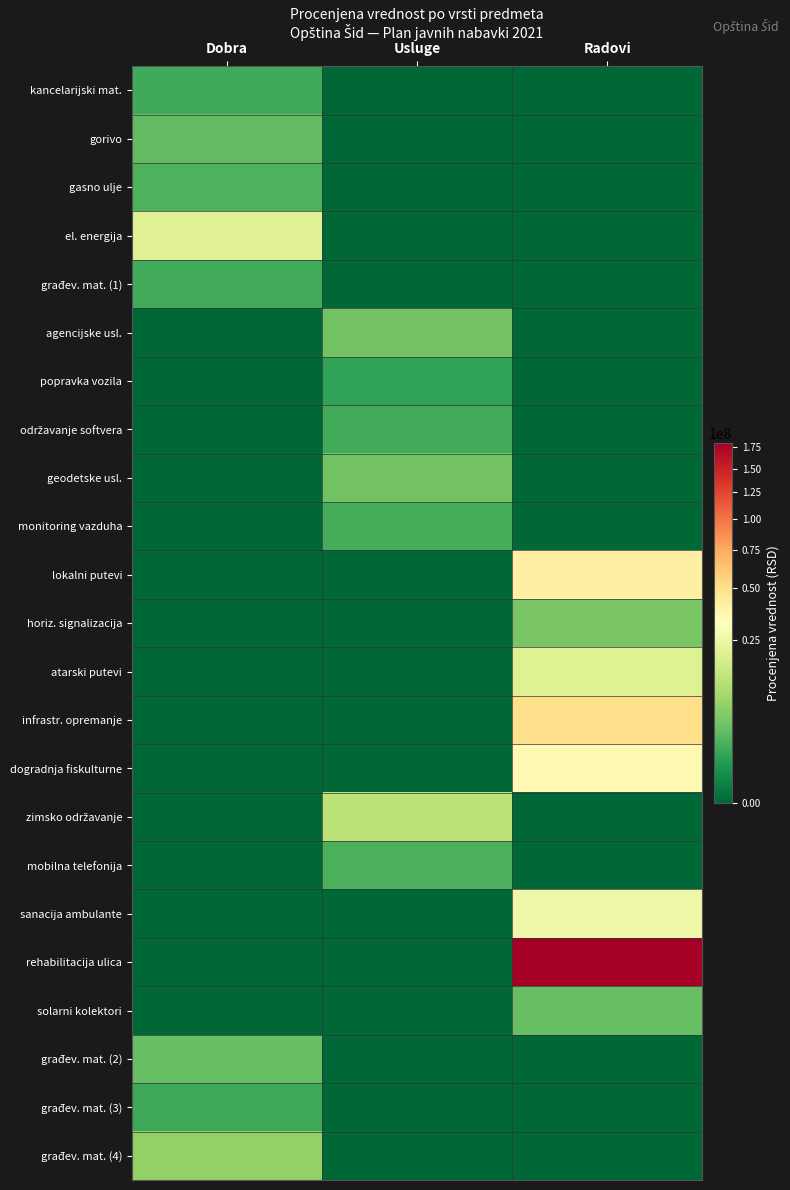

What is the maximum value shown in the chart?

180439470.0